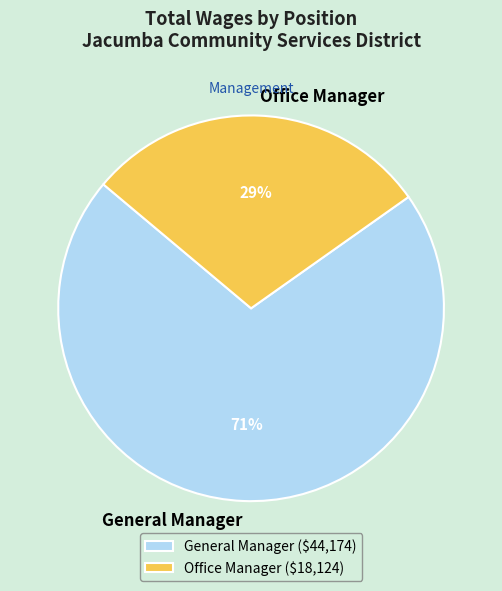

To the nearest percent, what is the difference between the largest and smallest slice percentages?

42%